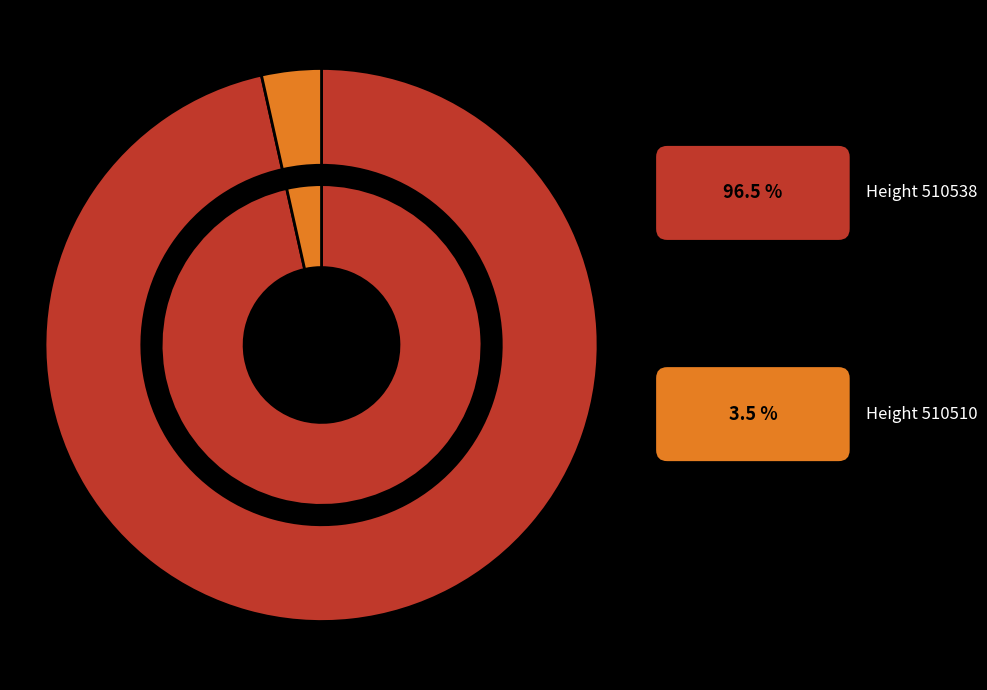

Is the sum of 510510 and 510538 greater than half?

Yes